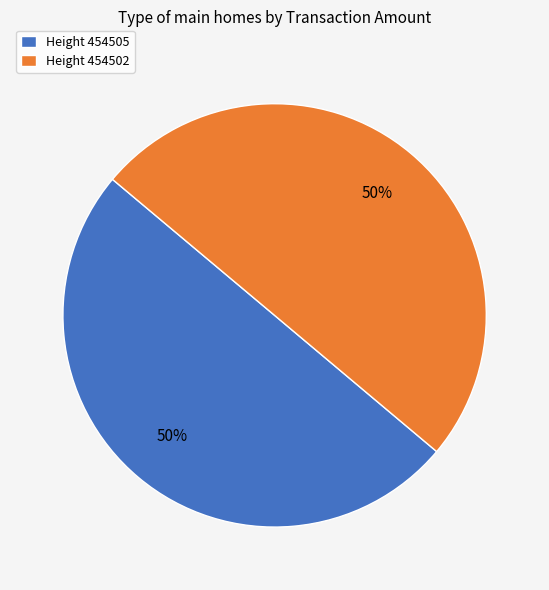

To the nearest percent, what is the average slice percentage?

50%